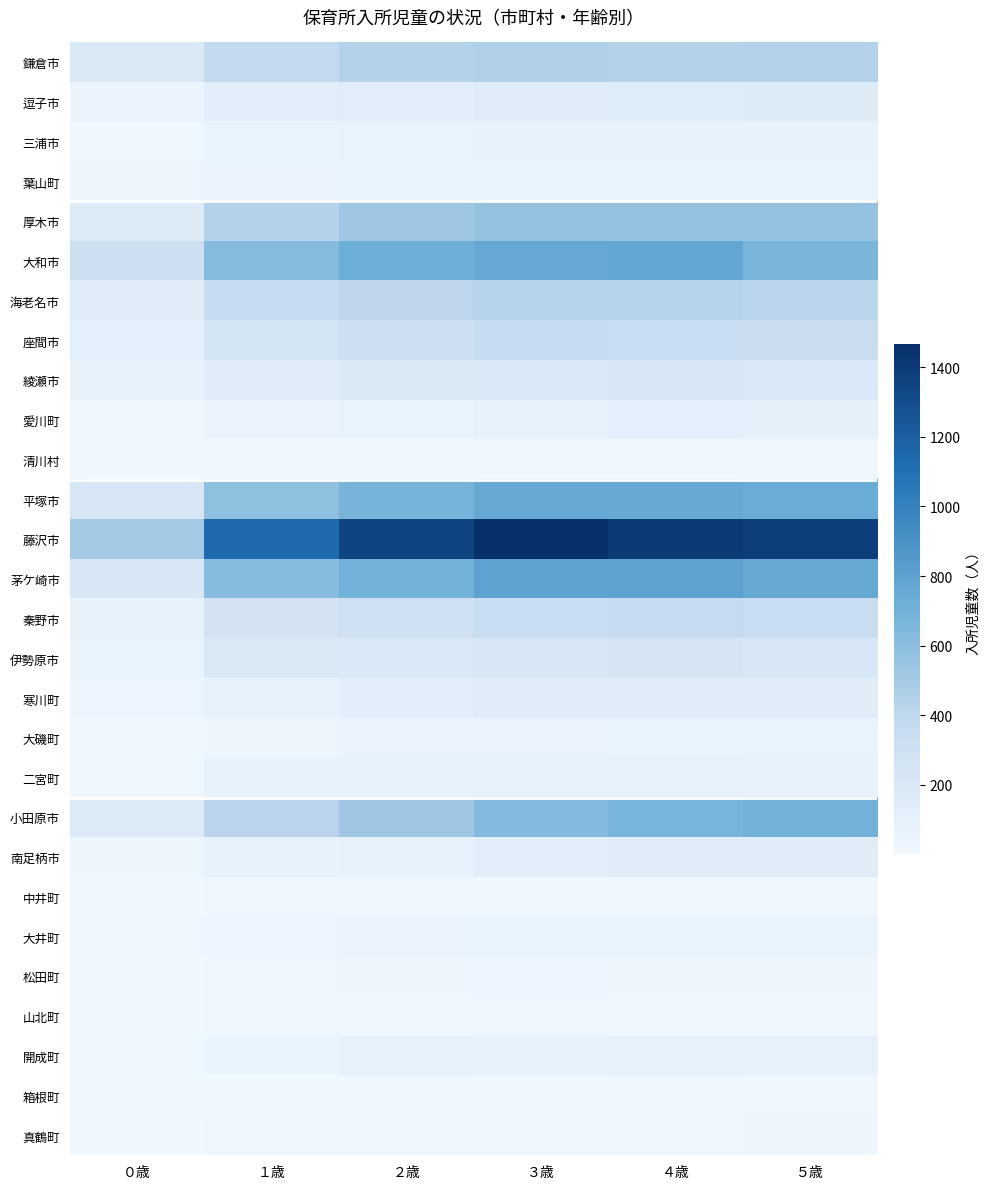

Reading right to left, what are all the values shown in this chart?

鎌倉市: ５歳=445	４歳=439	３歳=455	２歳=439	１歳=381	０歳=186
逗子市: ５歳=166	４歳=162	３歳=147	２歳=133	１歳=123	０歳=46
三浦市: ５歳=68	４歳=76	３歳=81	２歳=64	１歳=48	０歳=14
葉山町: ５歳=62	４歳=63	３歳=60	２歳=53	１歳=45	０歳=26
厚木市: ５歳=566	４歳=564	３歳=565	２歳=530	１歳=437	０歳=166
大和市: ５歳=668	４歳=777	３歳=767	２歳=734	１歳=630	０歳=305
海老名市: ５歳=413	４歳=424	３歳=424	２歳=408	１歳=366	０歳=139
座間市: ５歳=326	４歳=344	３歳=348	２歳=308	１歳=252	０歳=115
綾瀬市: ５歳=205	４歳=214	３歳=201	２歳=183	１歳=139	０歳=76
愛川町: ５歳=104	４歳=115	３歳=90	２歳=63	１歳=47	０歳=3
清川村: ５歳=9	４歳=3	３歳=6	２歳=4	１歳=4	０歳=3
平塚市: ５歳=741	４歳=753	３歳=757	２歳=682	１歳=590	０歳=230
藤沢市: ５歳=1387	４歳=1409	３歳=1467	２歳=1356	１歳=1137	０歳=508
茅ケ崎市: ５歳=760	４歳=795	３歳=798	２歳=705	１歳=619	０歳=215
秦野市: ５歳=338	４歳=363	３歳=344	２歳=299	１歳=259	０歳=81
伊勢原市: ５歳=210	４歳=232	３歳=218	２歳=198	１歳=193	０歳=62
寒川町: ５歳=142	４歳=143	３歳=143	２歳=125	１歳=85	０歳=39
大磯町: ５歳=51	４歳=48	３歳=46	２歳=45	１歳=30	０歳=7
二宮町: ５歳=73	４歳=90	３歳=67	２歳=70	１歳=72	０歳=21
小田原市: ５歳=704	４歳=672	３歳=639	２歳=525	１歳=418	０歳=176
南足柄市: ５歳=139	４歳=140	３歳=123	２歳=90	１歳=70	０歳=29
中井町: ５歳=13	４歳=13	３歳=9	２歳=12	１歳=8	０歳=3
大井町: ５歳=51	４歳=50	３歳=51	２歳=44	１歳=38	０歳=9
松田町: ５歳=30	４歳=28	３歳=34	２歳=27	１歳=21	０歳=5
山北町: ５歳=20	４歳=11	３歳=10	２歳=10	１歳=9	０歳=3
開成町: ５歳=91	４歳=83	３歳=72	２歳=86	１歳=52	０歳=19
箱根町: ５歳=15	４歳=7	３歳=13	２歳=5	１歳=6	０歳=2
真鶴町: ５歳=29	４歳=20	３歳=12	２歳=22	１歳=13	０歳=3